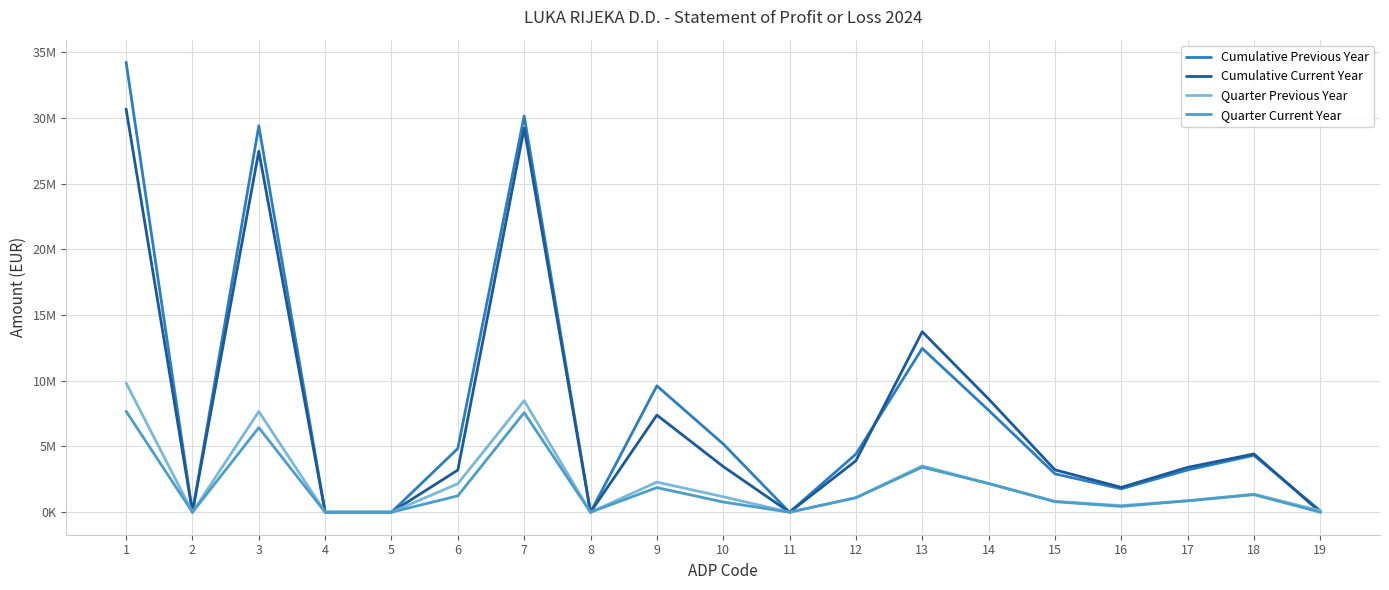

Is this an area chart (filled region under the line)?

No